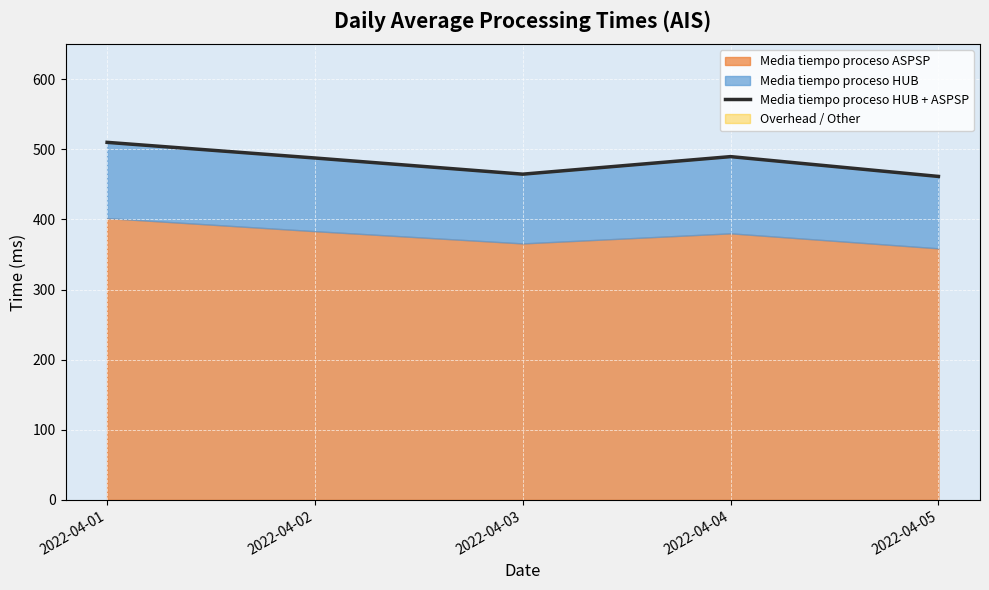

At which category does the chart reach its minimum across all series?

2022-04-05